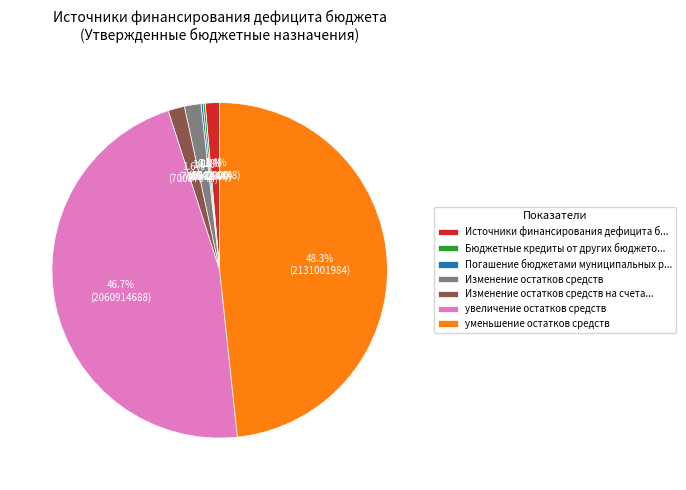

Which category has the biggest portion of the pie?

уменьшение остатков средств